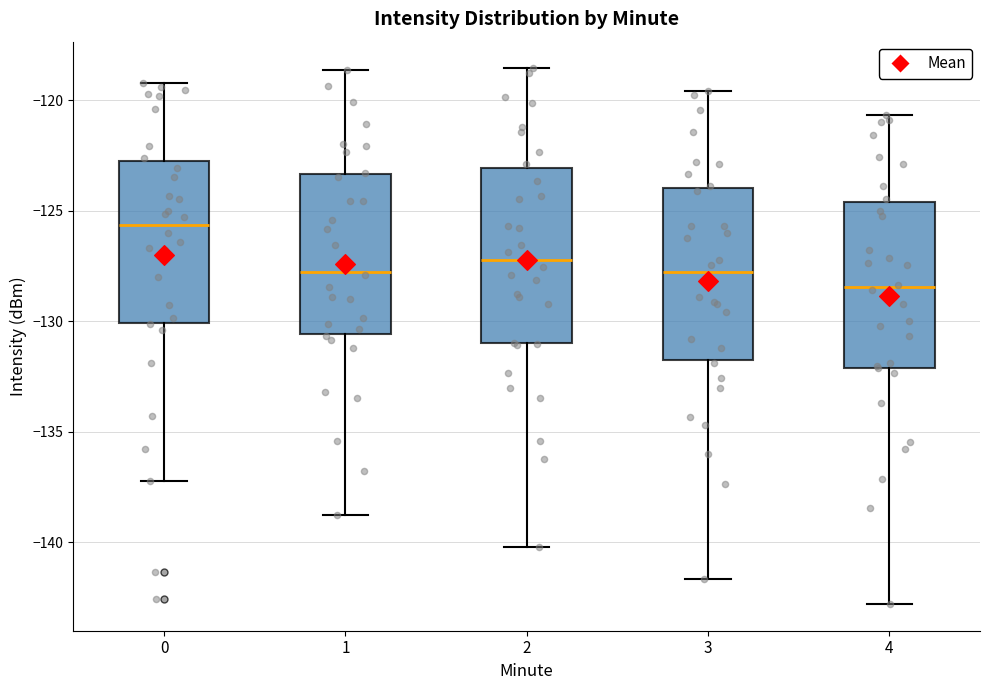

Where does the upper whisker of the box at x = 0 end on the y-axis? The values are not printed on the chart, so give them approximately, as read against the axis.

-119.0